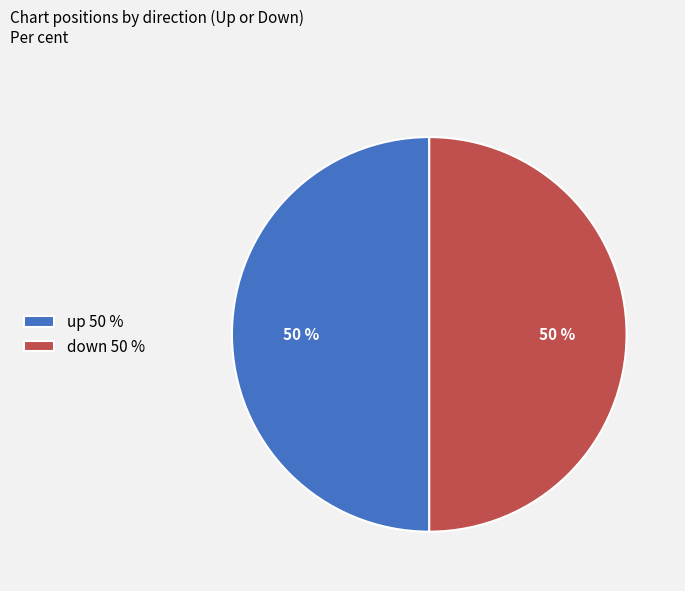

Do up 50 % and down 50 % together represent more than half of the pie?

Yes